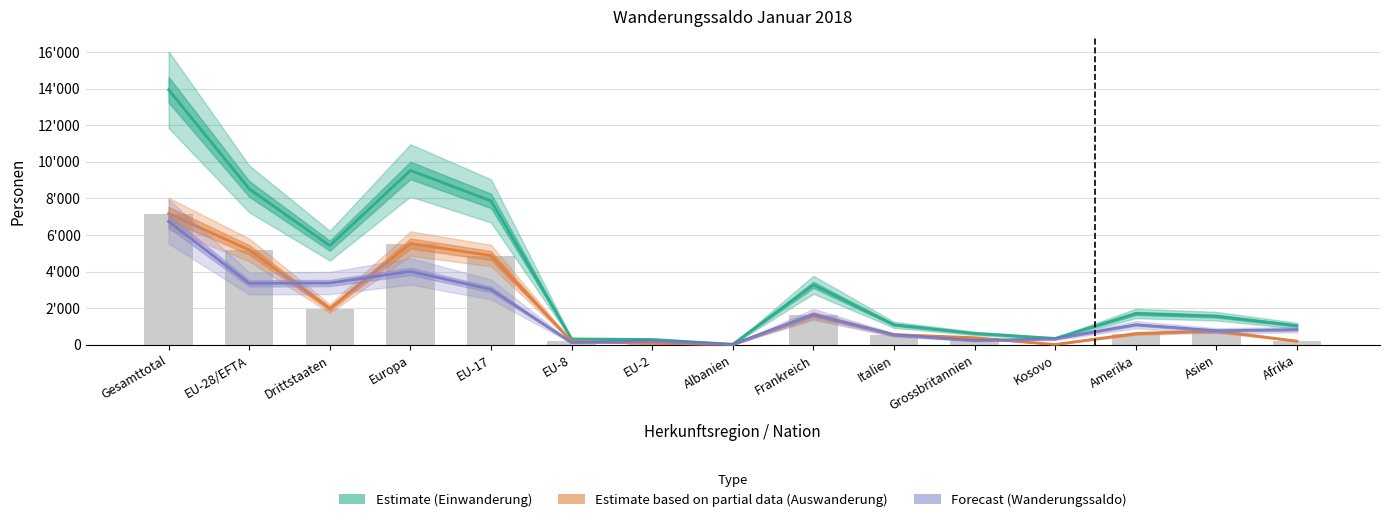

Reading right to left, list all the values displayed in this chart.

Total Einwanderung (Estimate): 1048	1568	1715	352	627	1097	3280	33	294	323	7863	9528	5417	8518	13935
Total Auswanderung (Partial): 204	760	618	20	391	559	1624	5	85	192	4877	5536	1984	5187	7171
Wanderungssaldo (Forecast): 828	771	1099	329	234	541	1668	26	204	124	3028	4014	3378	3361	6739